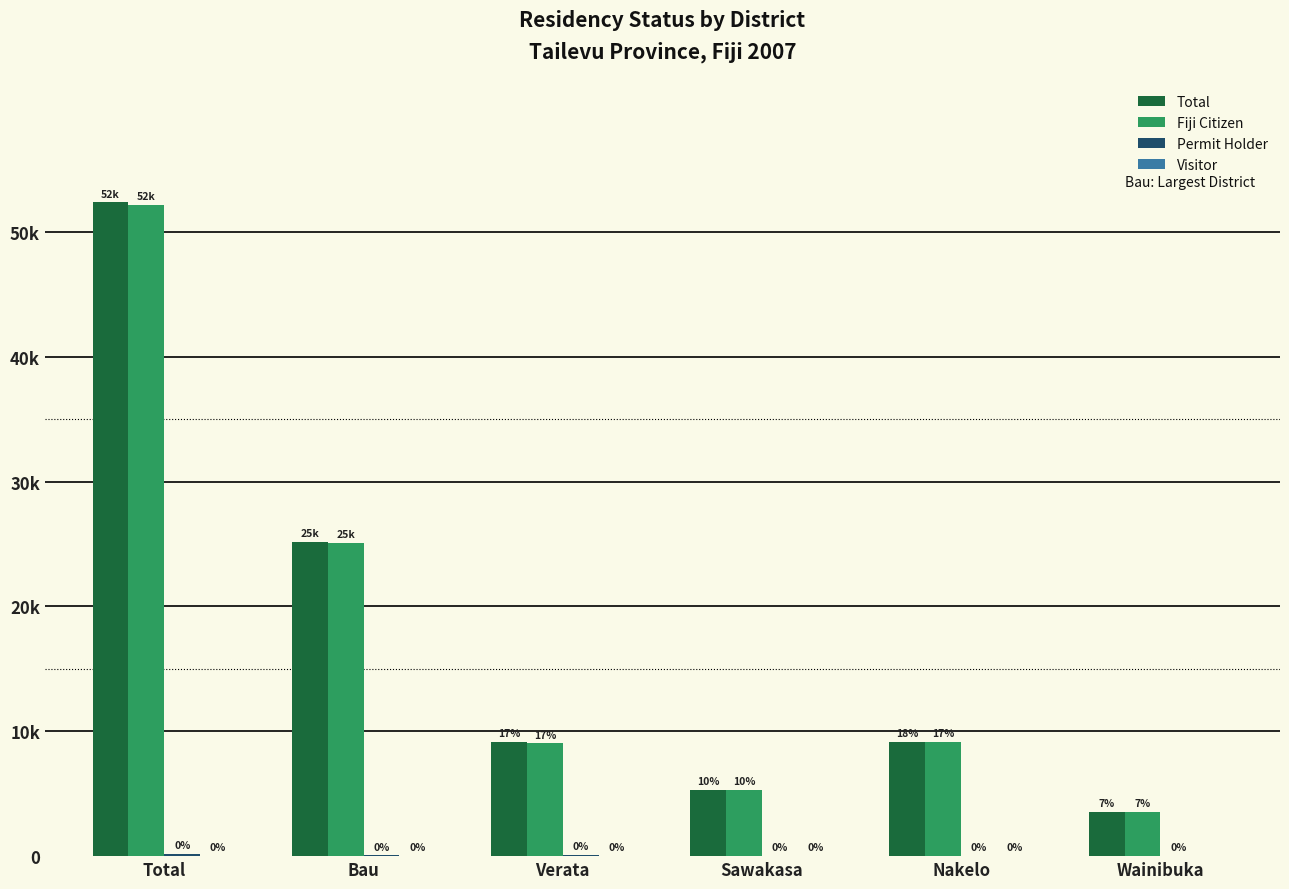

At Verata, list the series in order from largest to smallest.

Total, Fiji Citizen, Permit Holder, Visitor